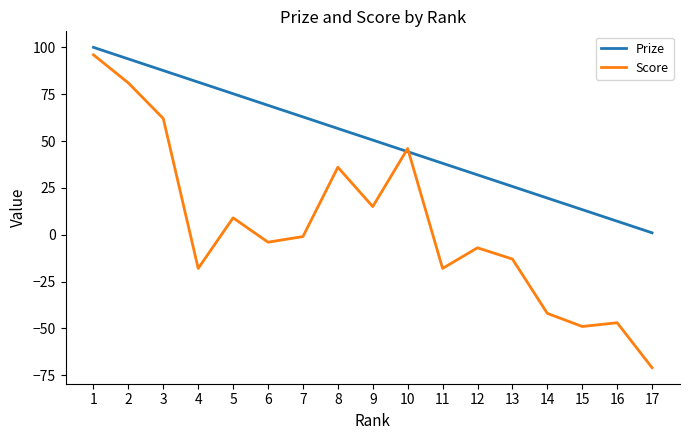

Where do Score and Prize first cross each other?

9 and 10